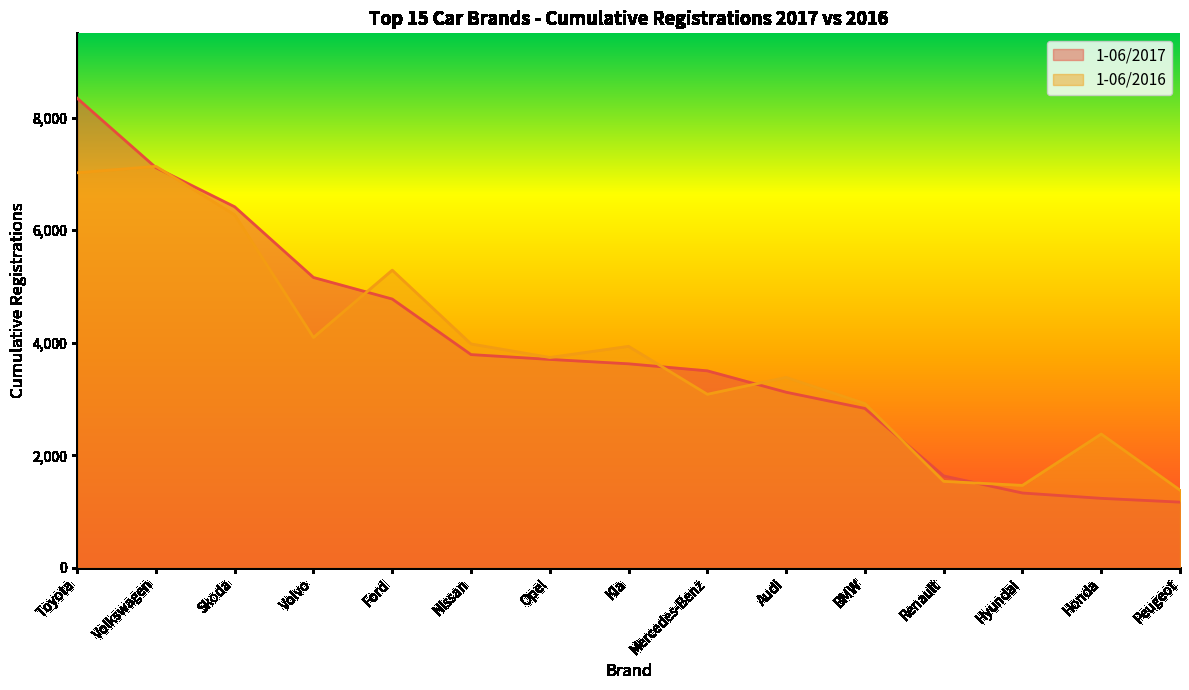

What is the average value of the 1-06/2017 series?

3851